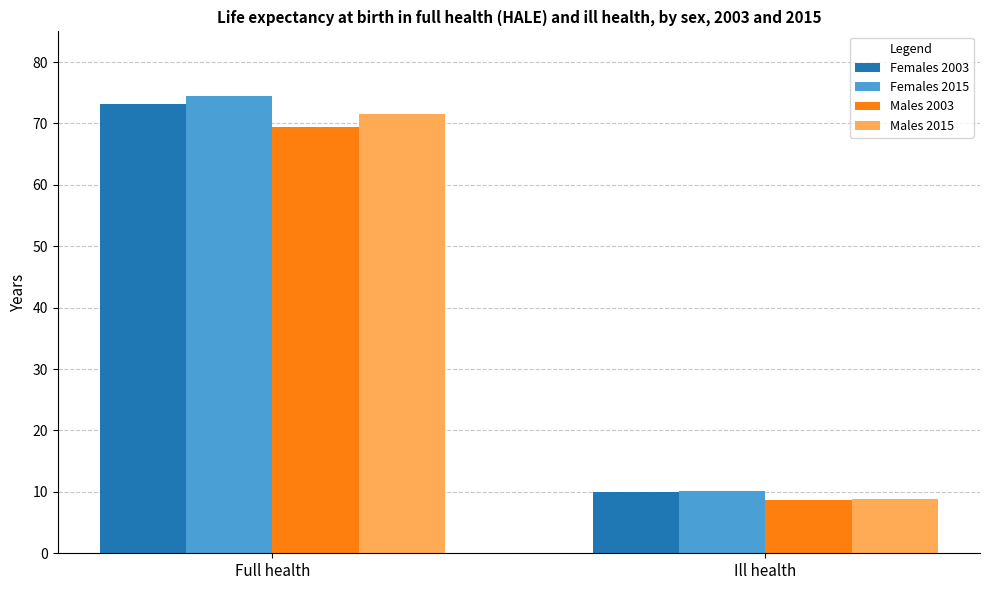

Where does the Males 2015 series first go above 71?

Full health